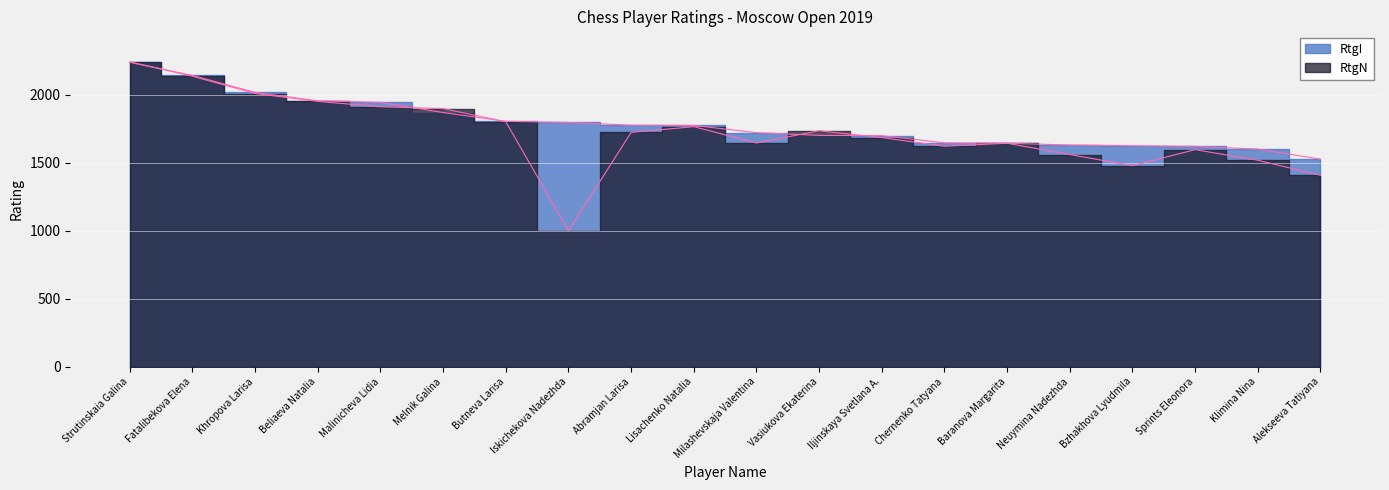

How many intersections are there between RtgN and RtgI?

5